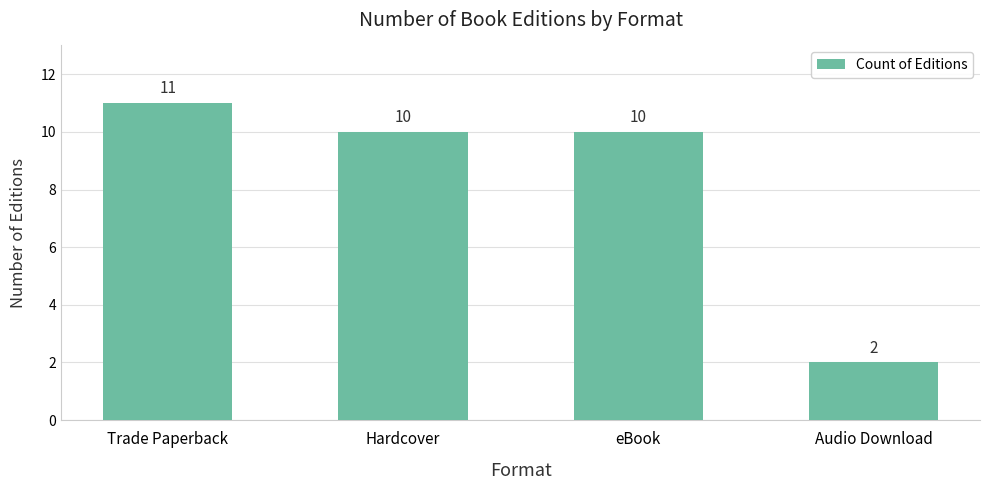

What is the greatest value displayed?

11